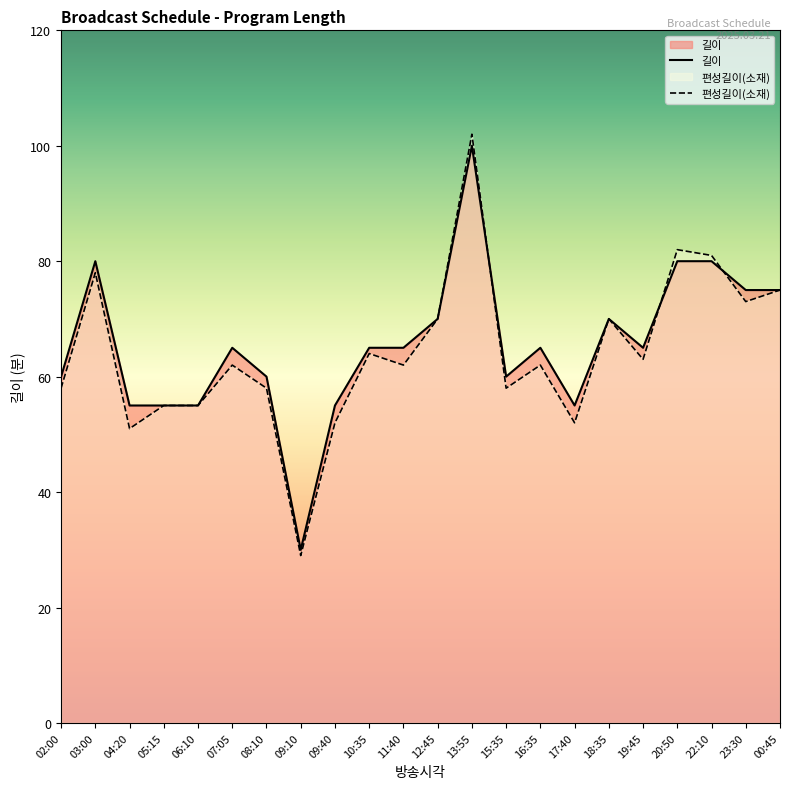

Which series has the largest total across all categories?

길이